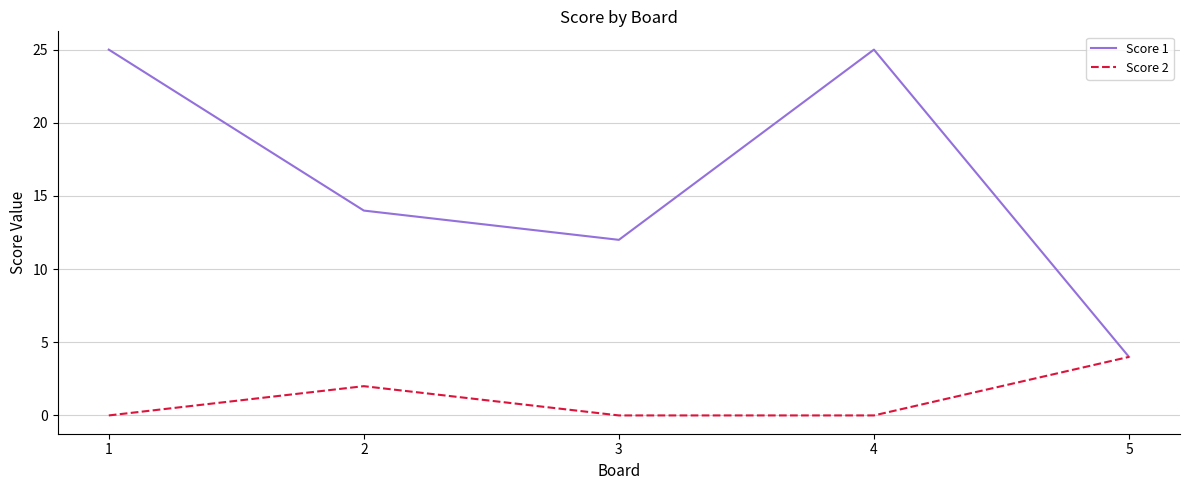

Where is Score 1 nearest to the value 14?

2